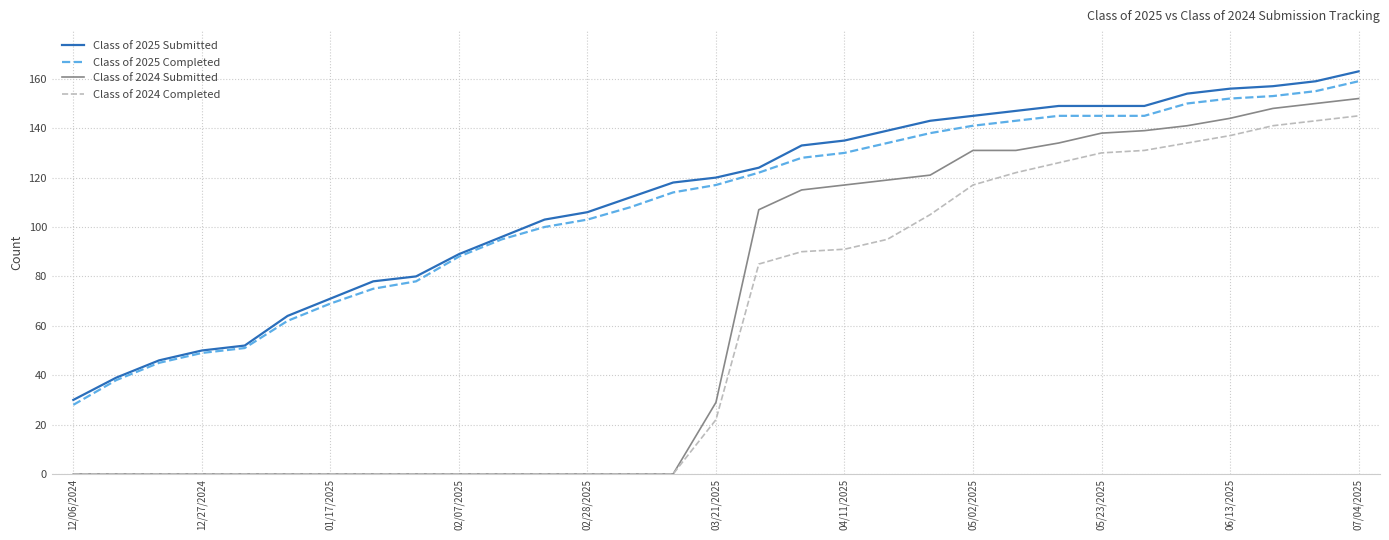

True or false: Class of 2025 Submitted and Class of 2024 Submitted intersect in this chart.

False